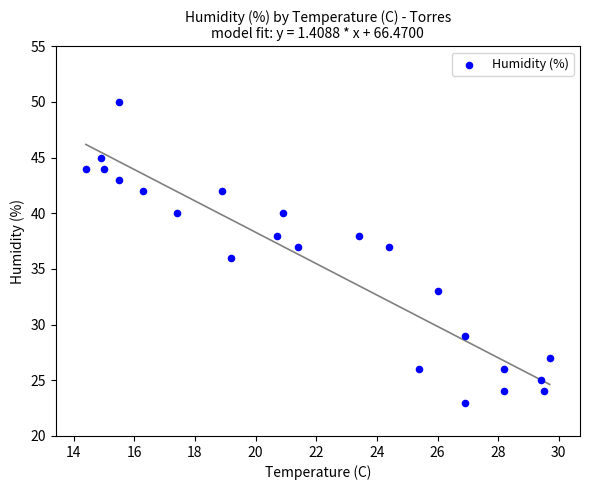

What is the range of Y values (max minus min)?

27